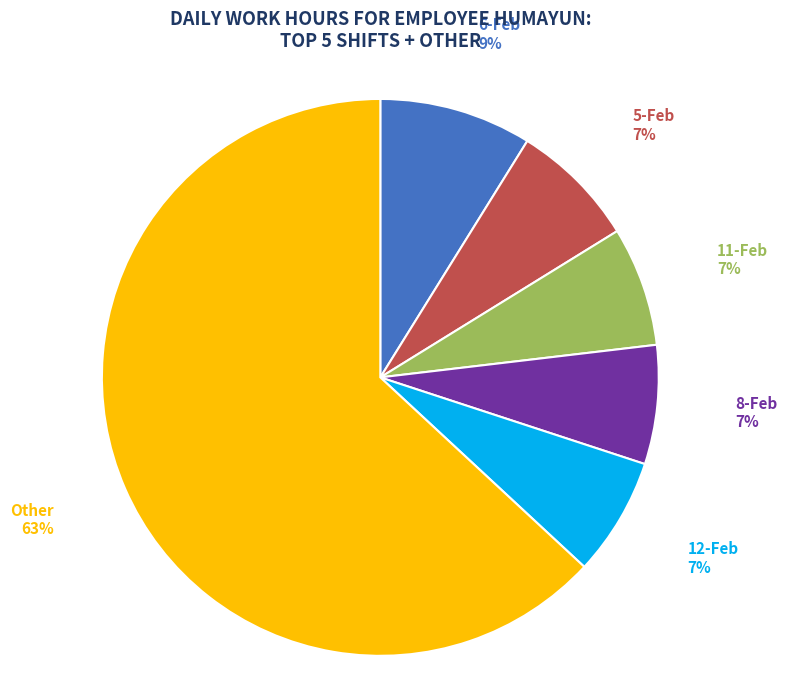

What is the largest slice in the pie chart?

Other